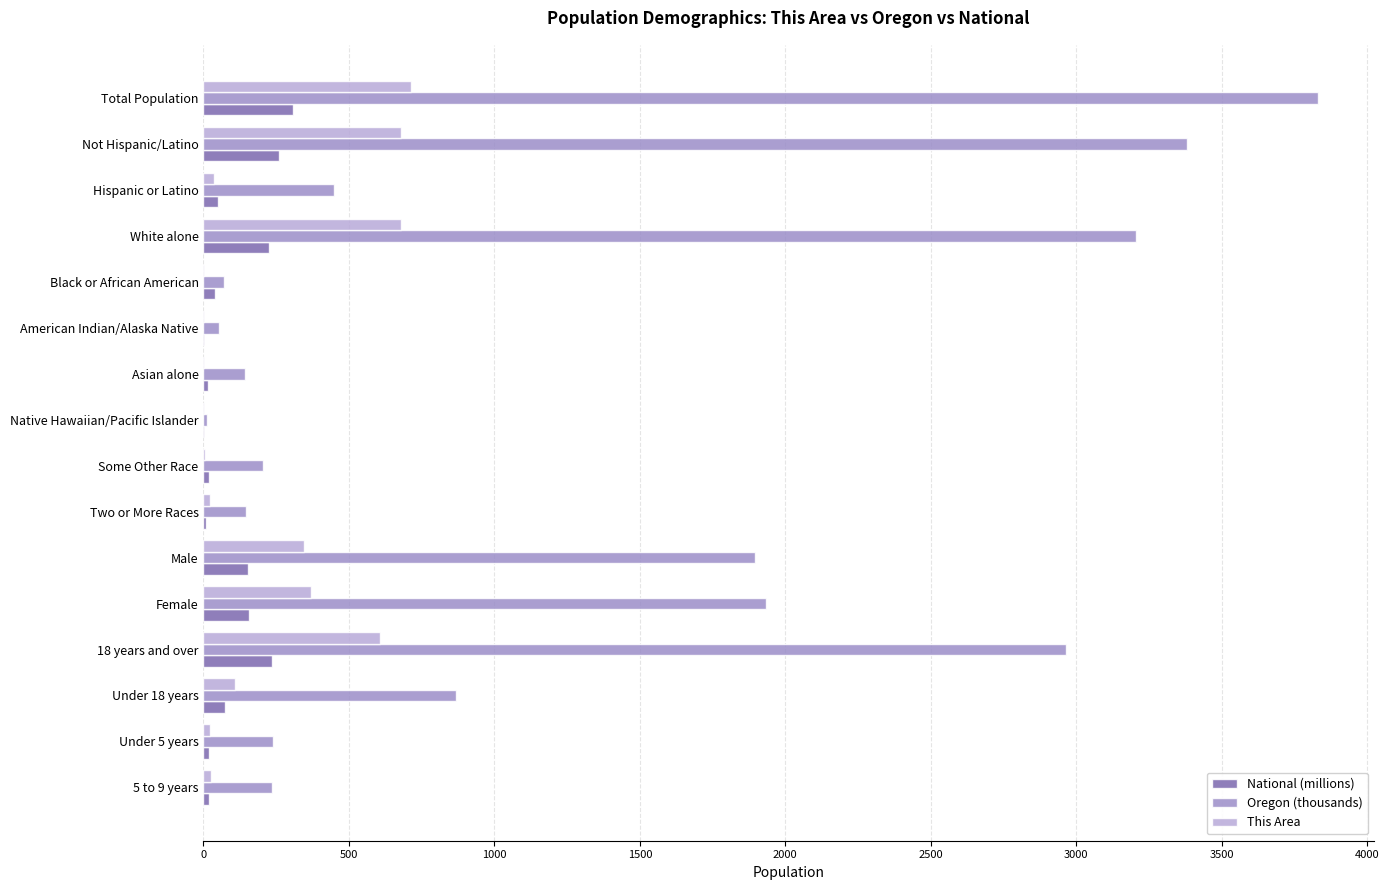

Is the value of This Area at Native Hawaiian/Pacific Islander greater than the value of Oregon (thousands) at White alone?

No